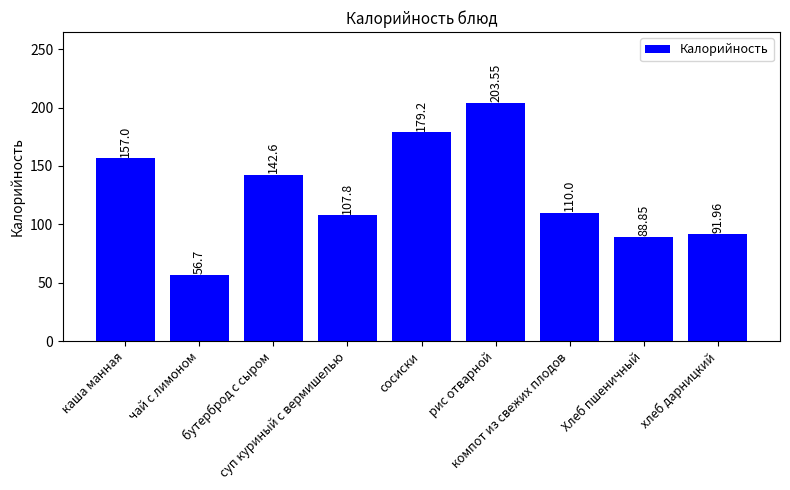

At which label is the value closest to 130?

бутерброд с сыром